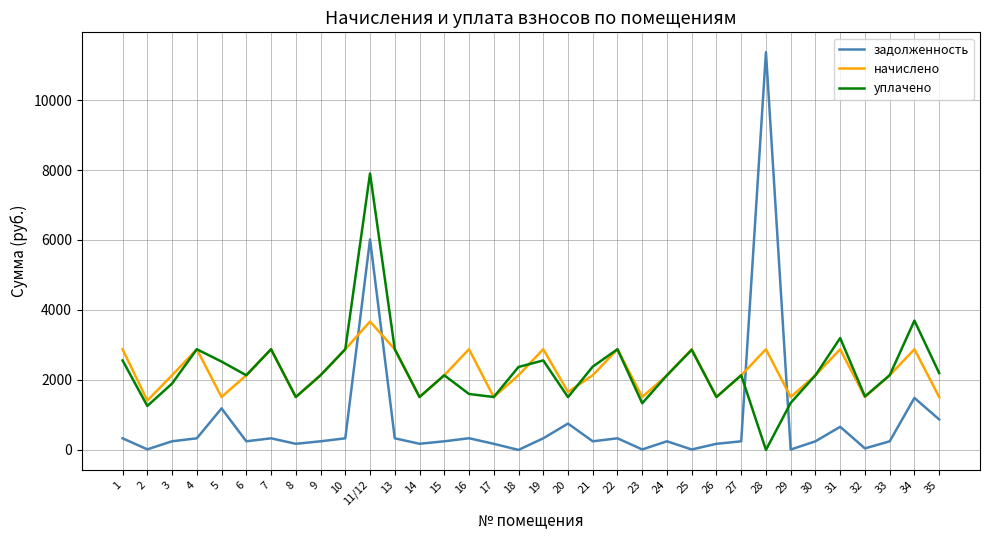

What is the total value across all series at 7?

6085.8